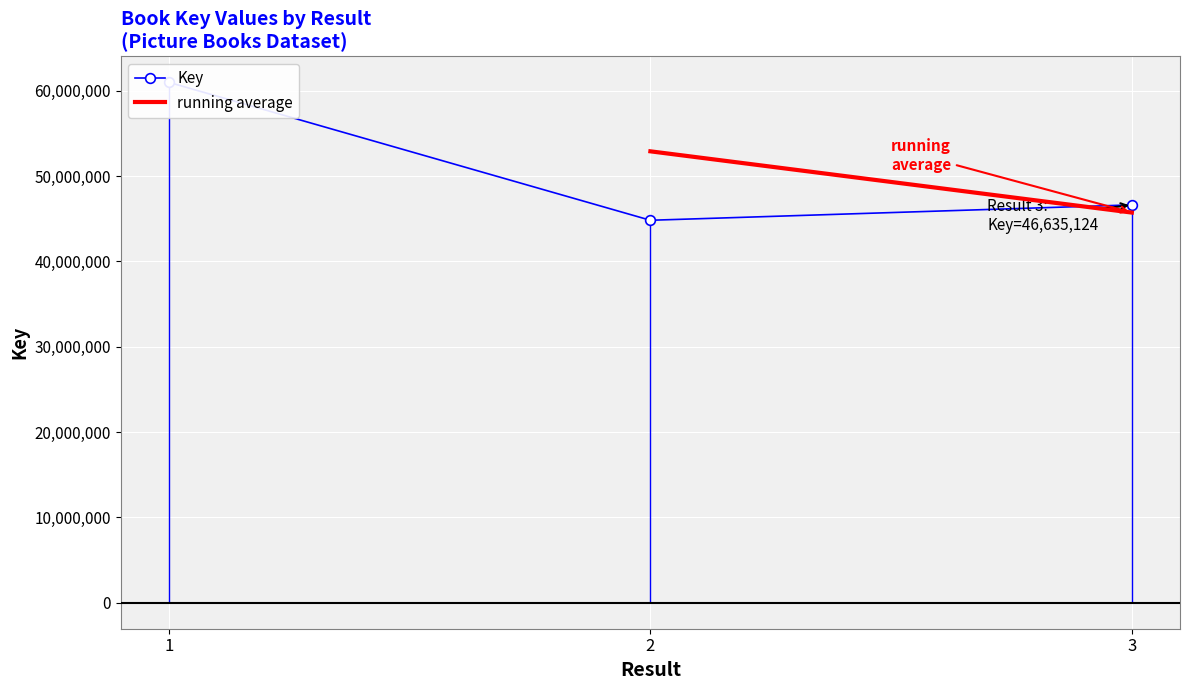

How many lines are shown in the chart?

1